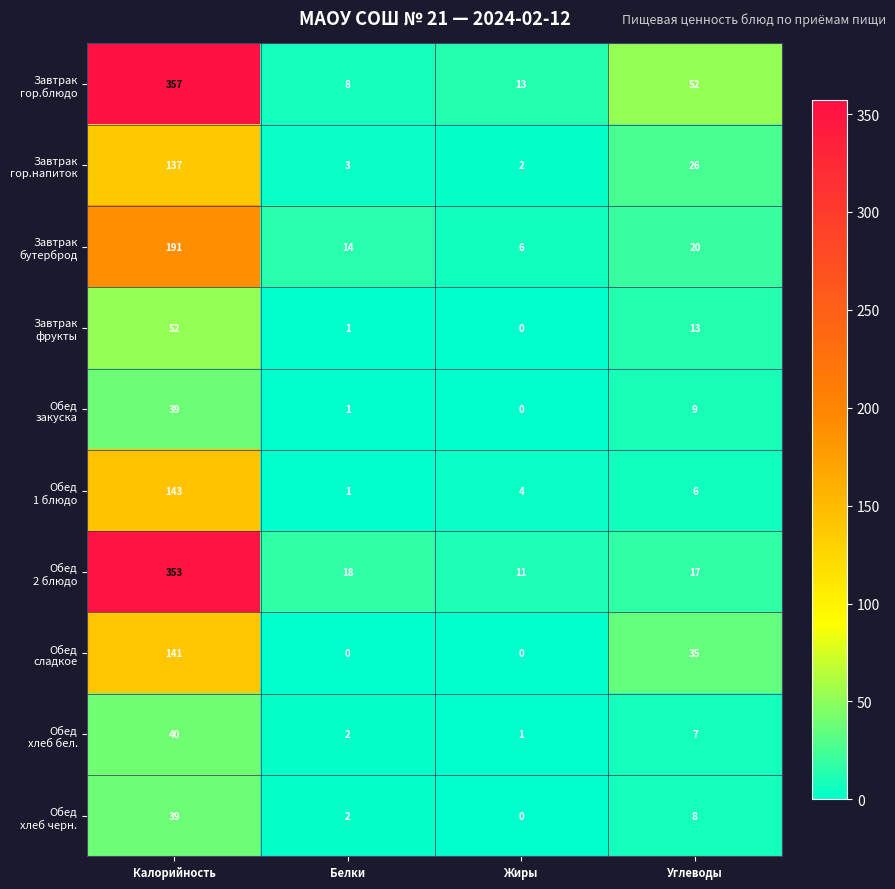

Count the number of data series in this chart.

10